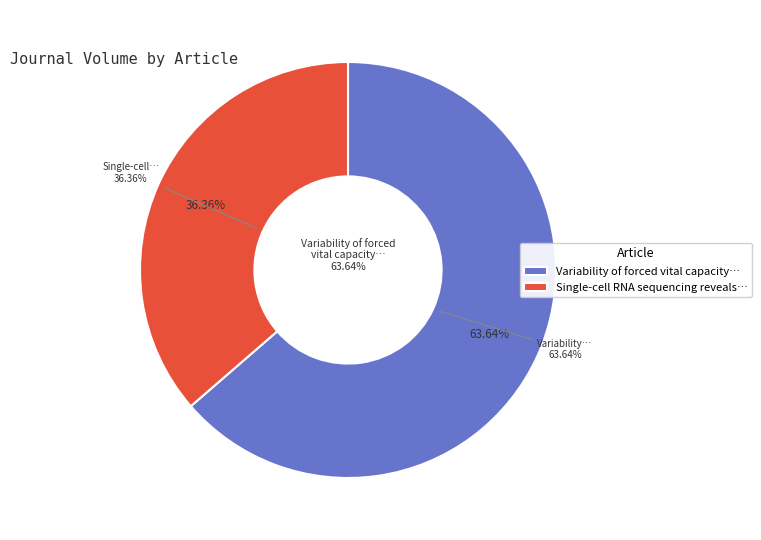

How many segments does this pie chart have?

2